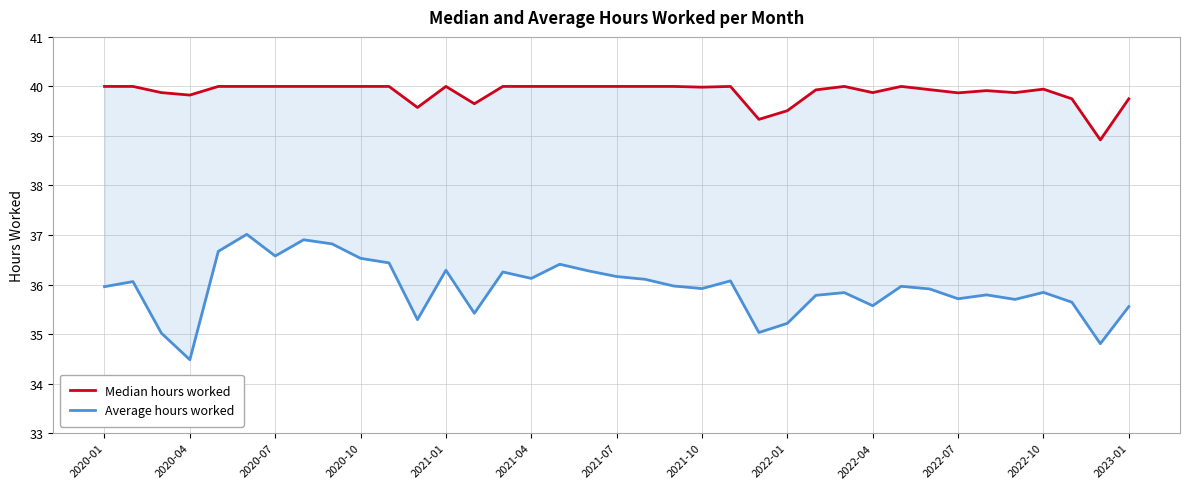

What is the difference between the second highest and second lowest values in the Median hours worked series?

0.7